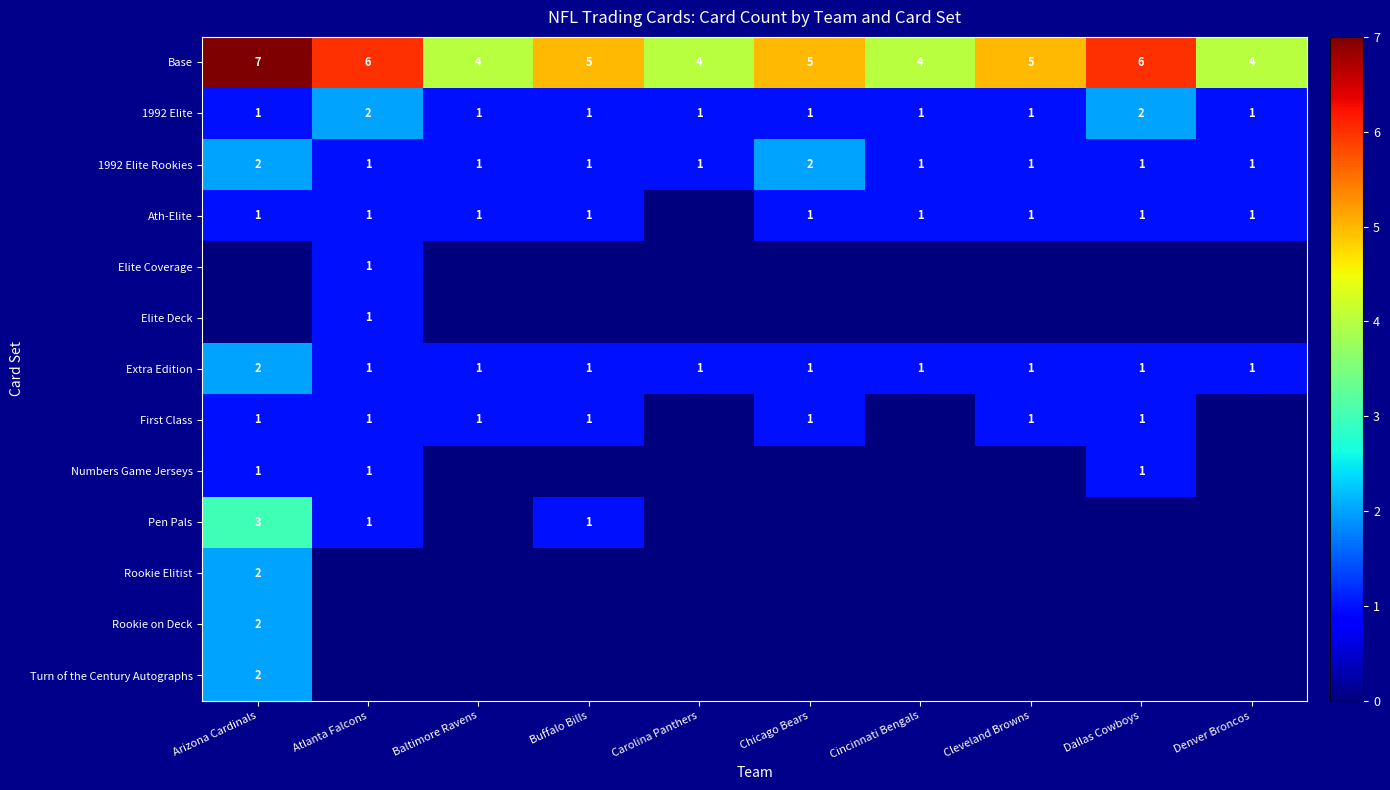

At which label does Extra Edition reach its peak?

Arizona Cardinals